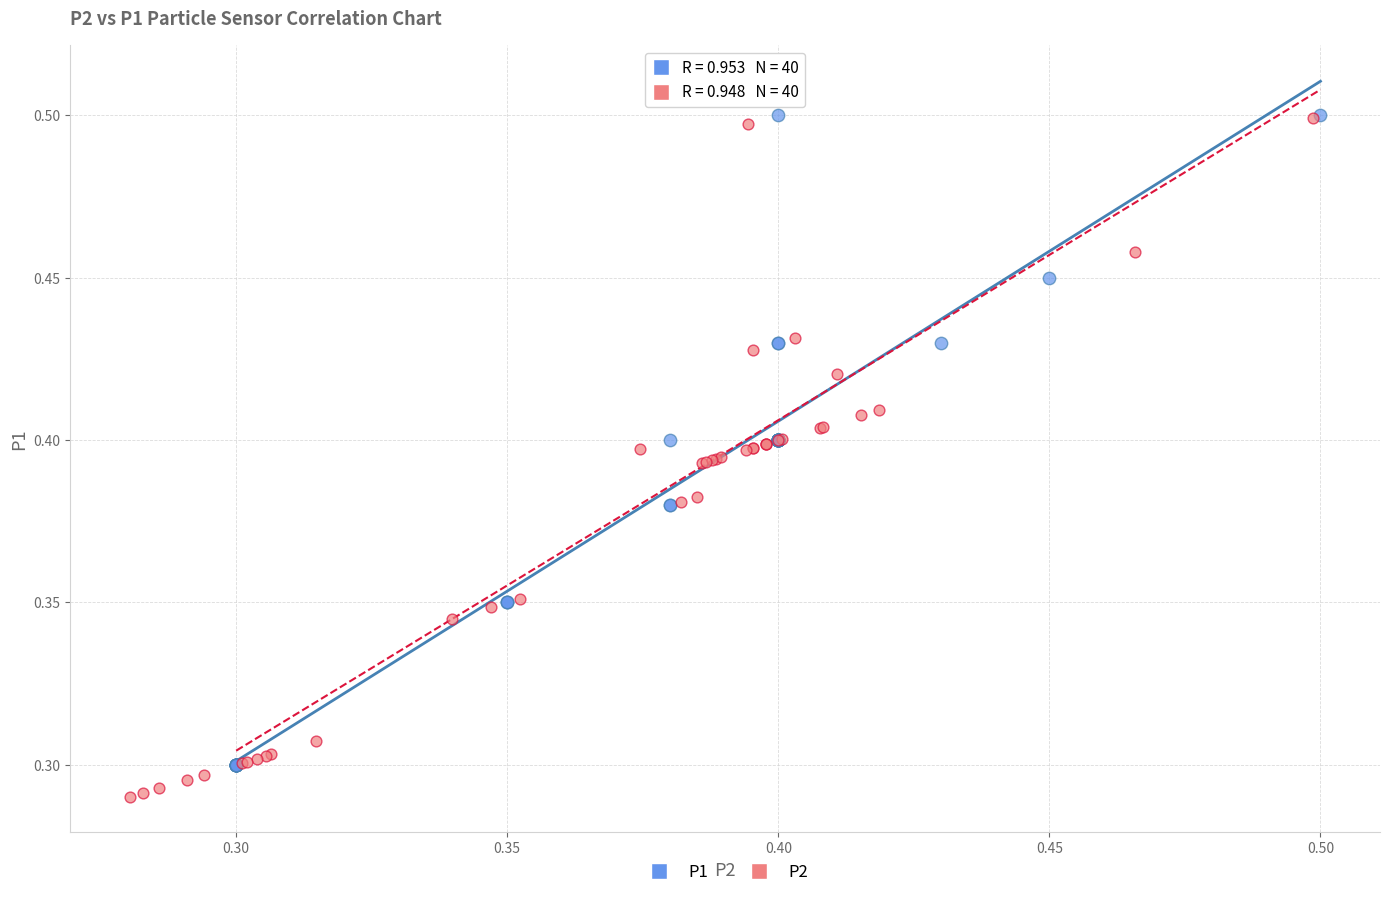

Which series reaches the minimum Y coordinate?

P2